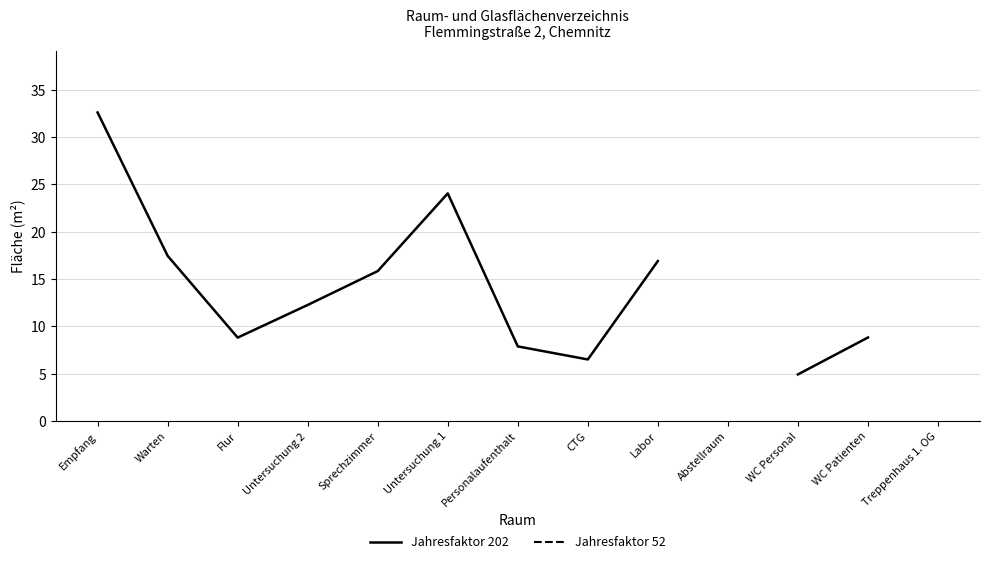

Where is the first local maximum for Jahresfaktor 202?

Untersuchung 1